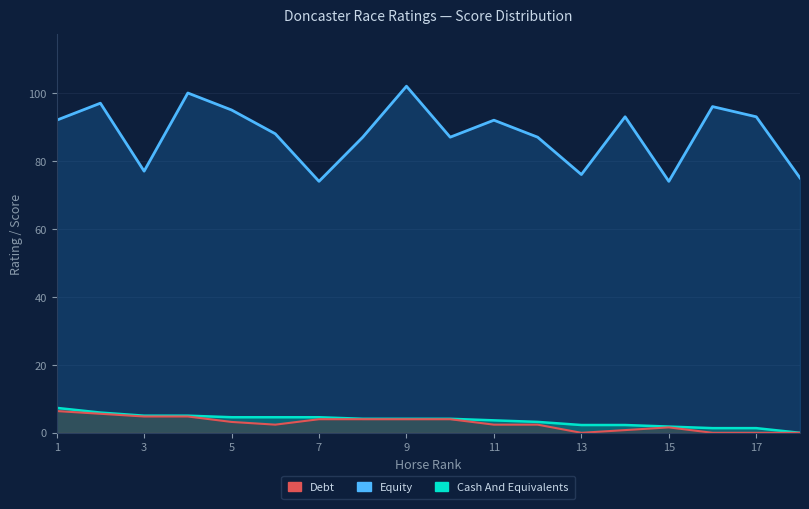

How many interior local peaks does the Debt series have?

1